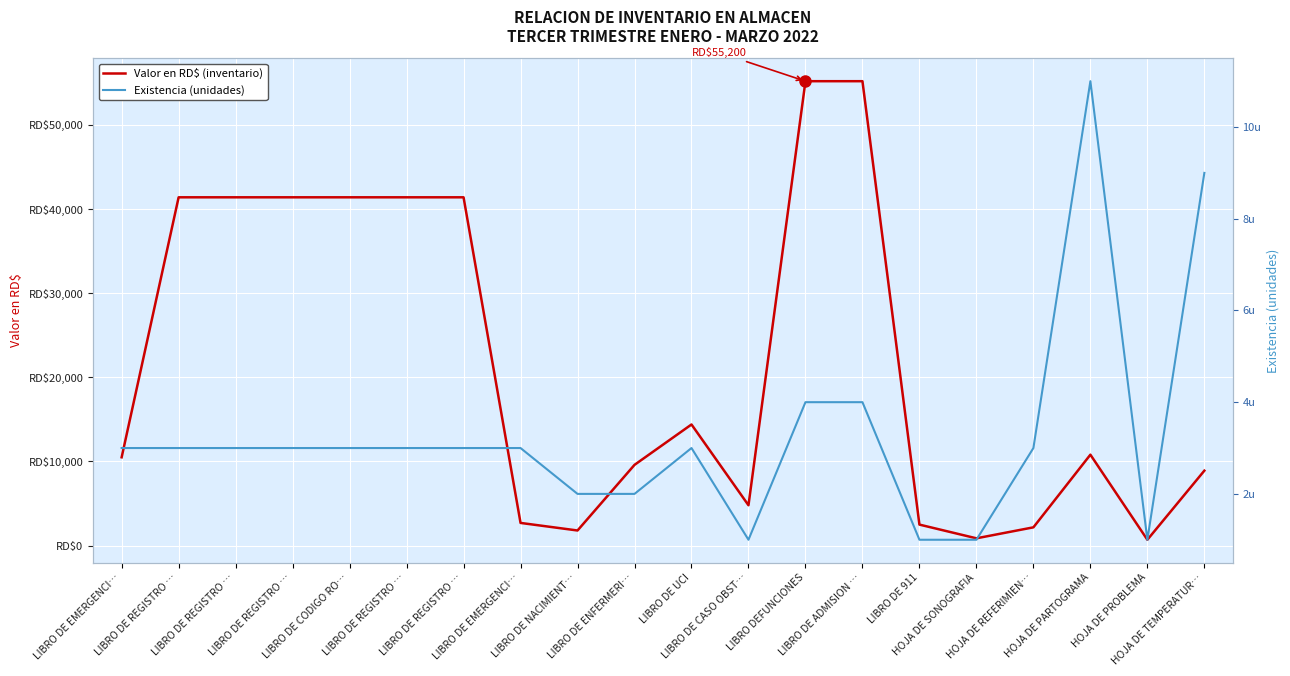

What is the approximate value of Valor en RD$ (inventario) at LIBRO DE REGISTRO …, to the nearest 50?

41400